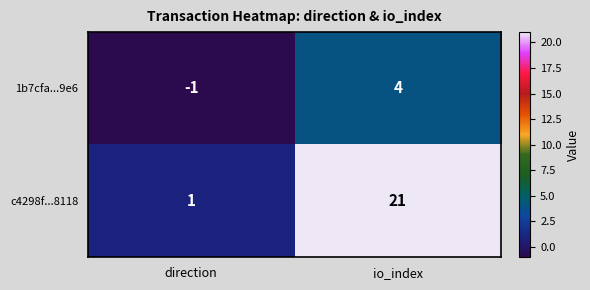

At which label does c4298f...8118 reach its minimum?

direction